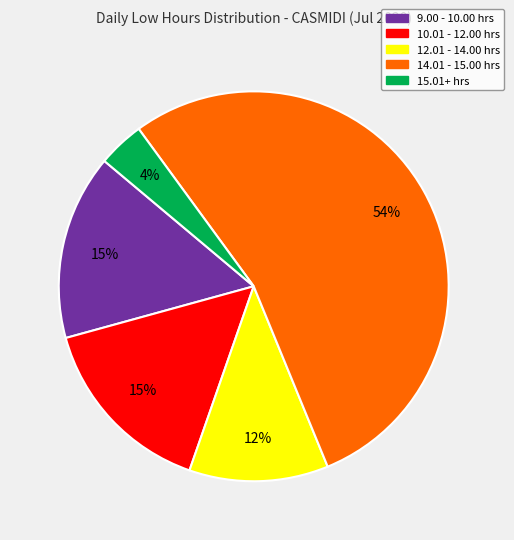

To the nearest percent, what is the average slice percentage?

20%